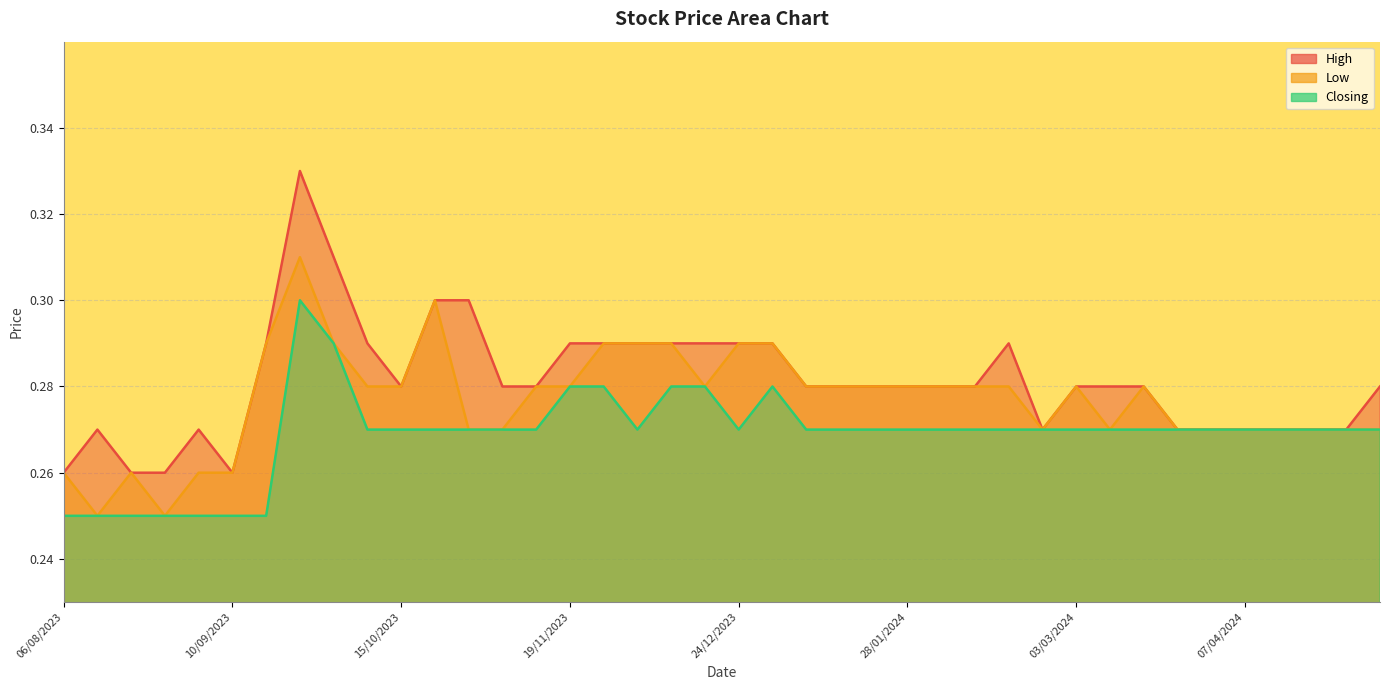

True or false: Low and High cross at least once.

False